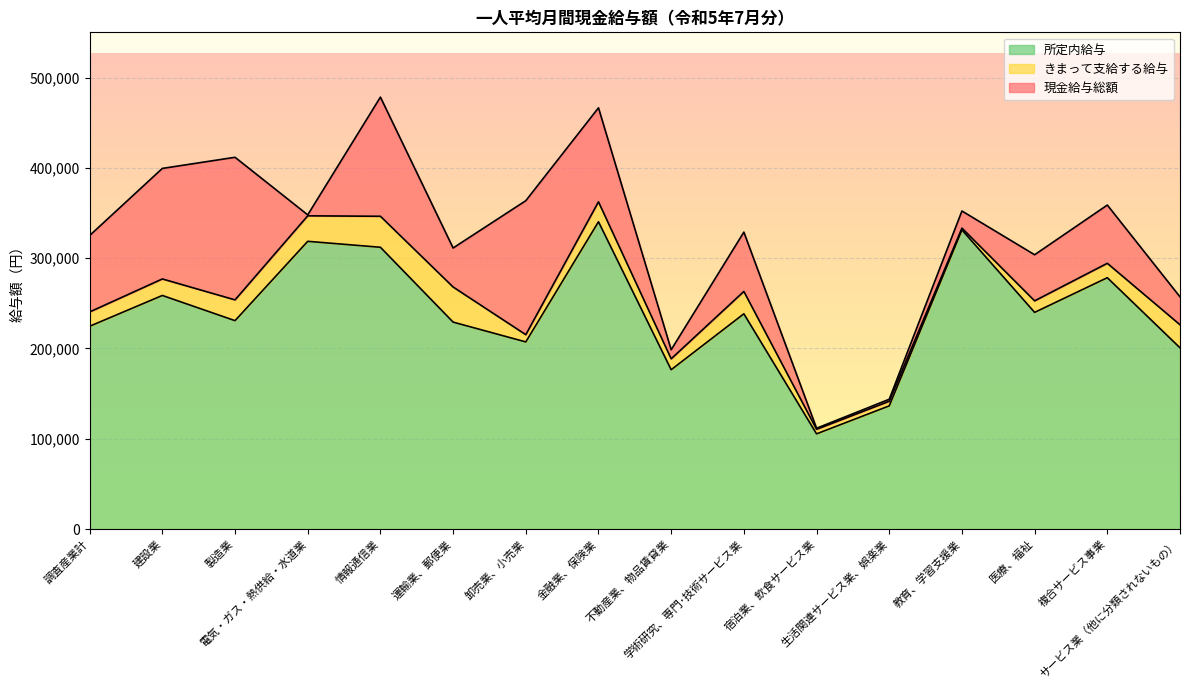

Reading right to left, what are all the values shown in this chart?

現金給与総額: サービス業（他に分類されないもの）=257128	複合サービス事業=358819	医療、福祉=303775	教育、学習支援業=352235	生活関連サービス業、娯楽業=143753	宿泊業、飲食サービス業=111623	学術研究、専門･技術サービス業=328834	不動産業、物品賃貸業=198551	金融業、保険業=466522	卸売業、小売業=363645	運輸業、郵便業=311269	情報通信業=478372	電気・ガス・熱供給・水道業=347961	製造業=411735	建設業=399405	調査産業計=325099
きまって支給する給与: サービス業（他に分類されないもの）=226253	複合サービス事業=294312	医療、福祉=252739	教育、学習支援業=333291	生活関連サービス業、娯楽業=141535	宿泊業、飲食サービス業=110449	学術研究、専門･技術サービス業=263128	不動産業、物品賃貸業=188543	金融業、保険業=362424	卸売業、小売業=215253	運輸業、郵便業=268066	情報通信業=346407	電気・ガス・熱供給・水道業=346900	製造業=253811	建設業=276984	調査産業計=240439
所定内給与: サービス業（他に分類されないもの）=200720	複合サービス事業=278365	医療、福祉=239957	教育、学習支援業=331343	生活関連サービス業、娯楽業=136424	宿泊業、飲食サービス業=105420	学術研究、専門･技術サービス業=238379	不動産業、物品賃貸業=176437	金融業、保険業=340330	卸売業、小売業=207246	運輸業、郵便業=229184	情報通信業=312066	電気・ガス・熱供給・水道業=318654	製造業=230788	建設業=258695	調査産業計=224591